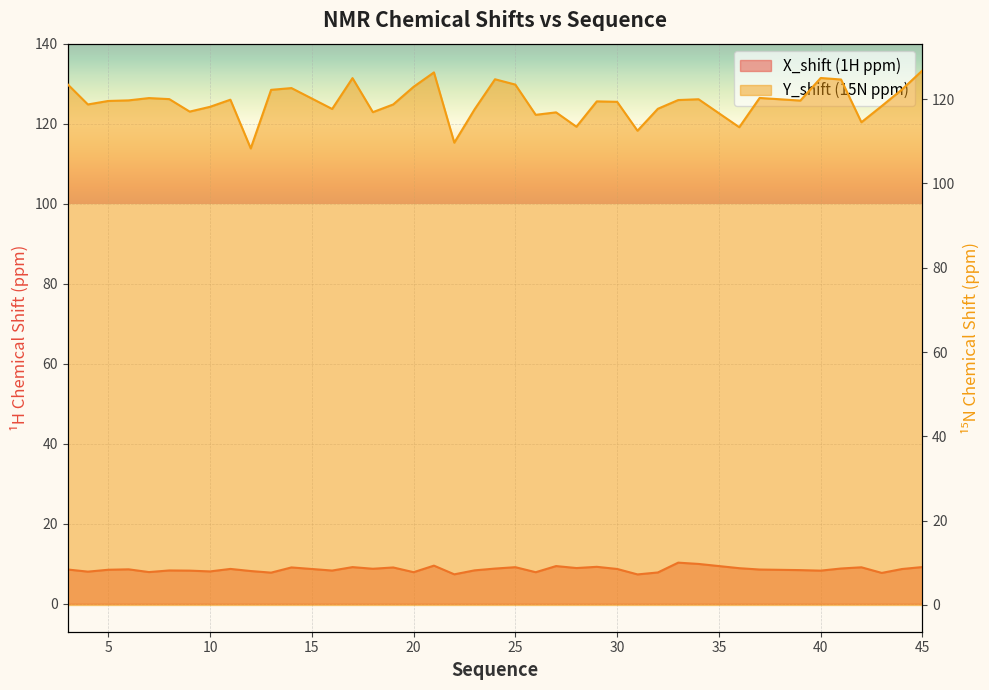

At how many categories does at least one series exceed 83?

40